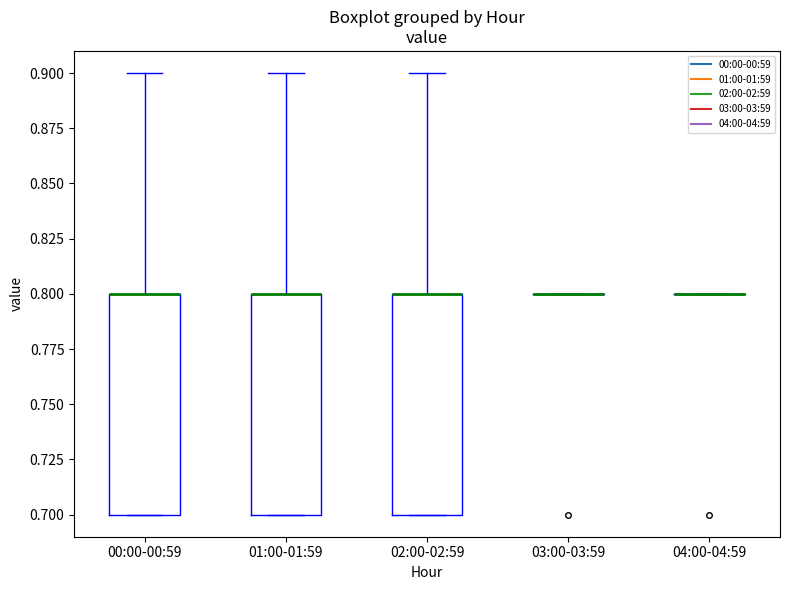

Reading left to right, transcribe this box plot: for each box, give where its median line is, the range the box spans, and where its two whiskers end, as read against the y-axis. The values are not printed on the chart, so give them approximately, as read against the axis.

00:00-00:59: median 0.8 (drawn on the box's upper edge), box 0.7 to 0.8, whiskers 0.7 to 0.9
01:00-01:59: median 0.8 (drawn on the box's upper edge), box 0.7 to 0.8, whiskers 0.7 to 0.9
02:00-02:59: median 0.8 (drawn on the box's upper edge), box 0.7 to 0.8, whiskers 0.7 to 0.9
03:00-03:59: box collapsed to a line at 0.8, whiskers 0.8 to 0.8
04:00-04:59: box collapsed to a line at 0.8, whiskers 0.8 to 0.8